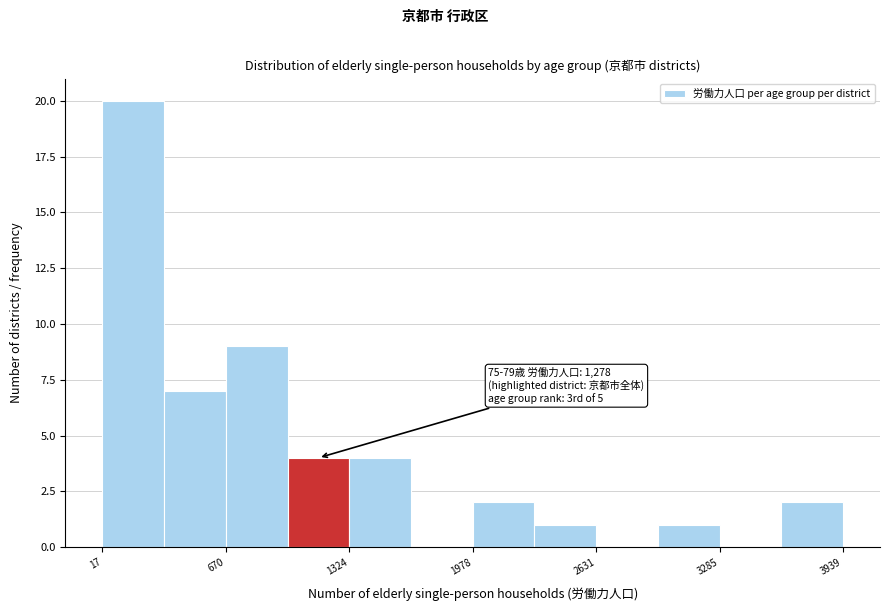

Read against the x-axis, roughly where is the centre of the tallest bar?

200